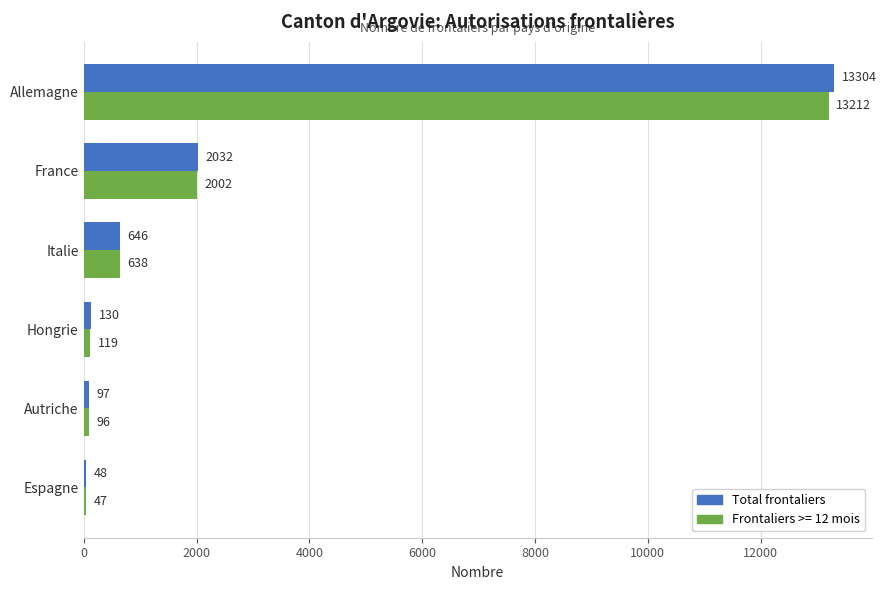

Count the number of data series in this chart.

2